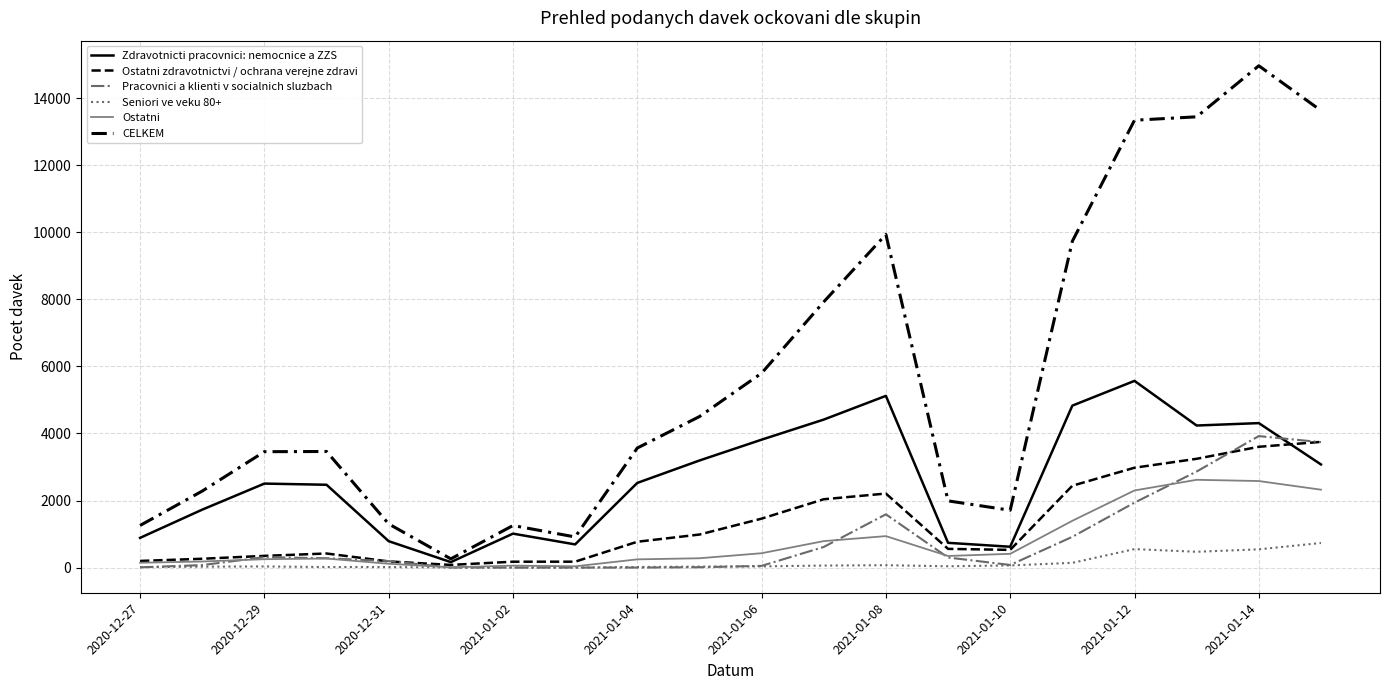

At which category is the sum across all series the highest?

2021-01-14